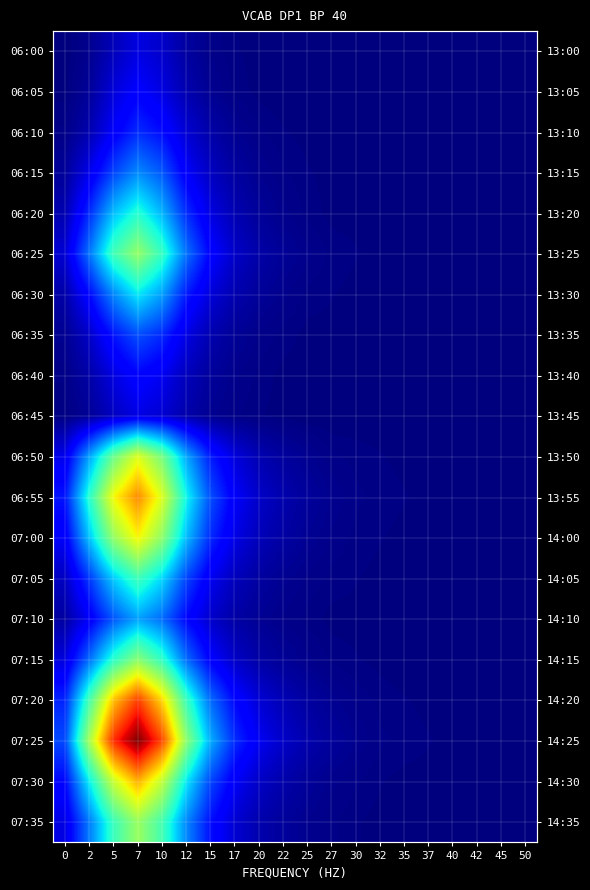

List the series in order of their peak value, highest first.

07:25, 07:20, 06:55, 07:30, 07:00, 06:50, 07:35, 06:25, 07:15, 07:05, 06:20, 06:30, 07:10, 06:15, 06:35, 06:10, 06:40, 06:05, 06:45, 06:00